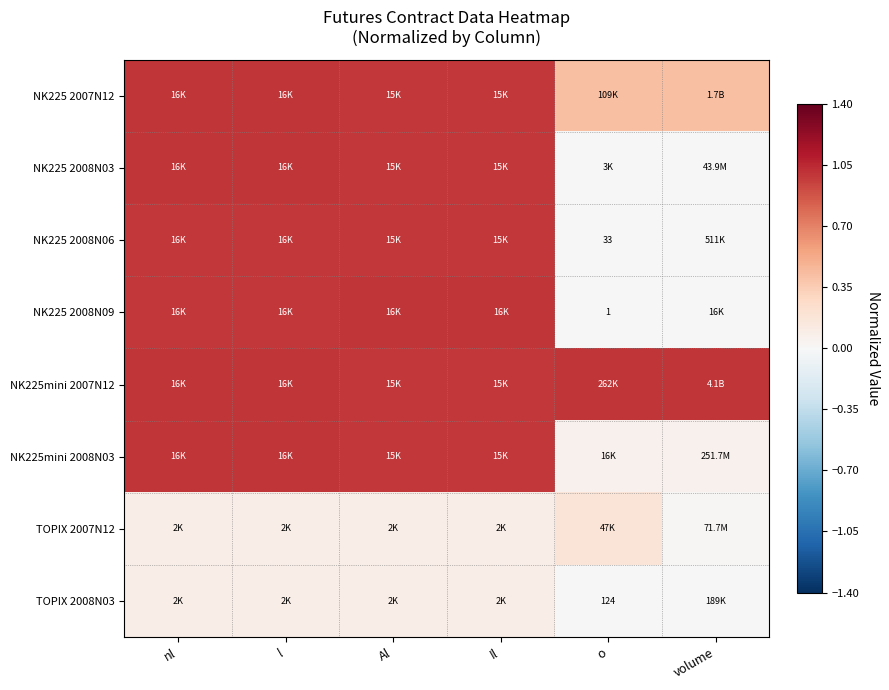

List the labels in order of NK225mini 2007N12 value, smallest first.

Al, Il, l, nl, o, volume